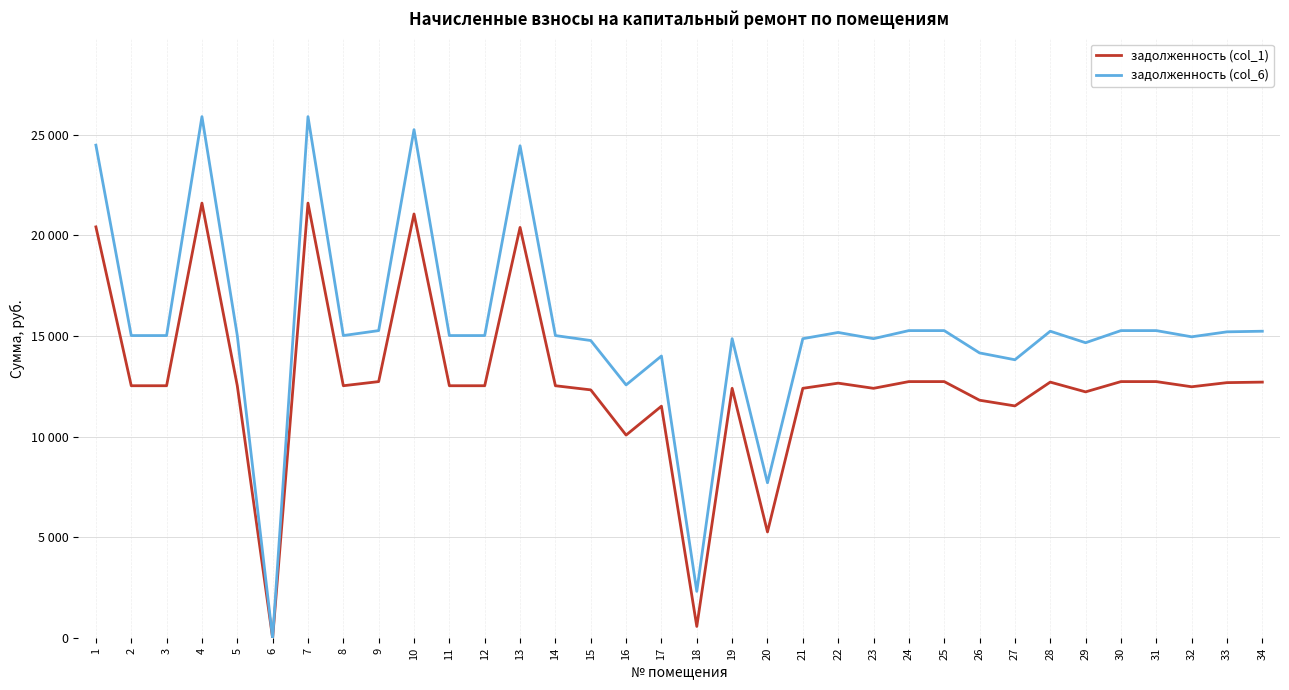

Does the chart display data point markers on the line(s)?

No